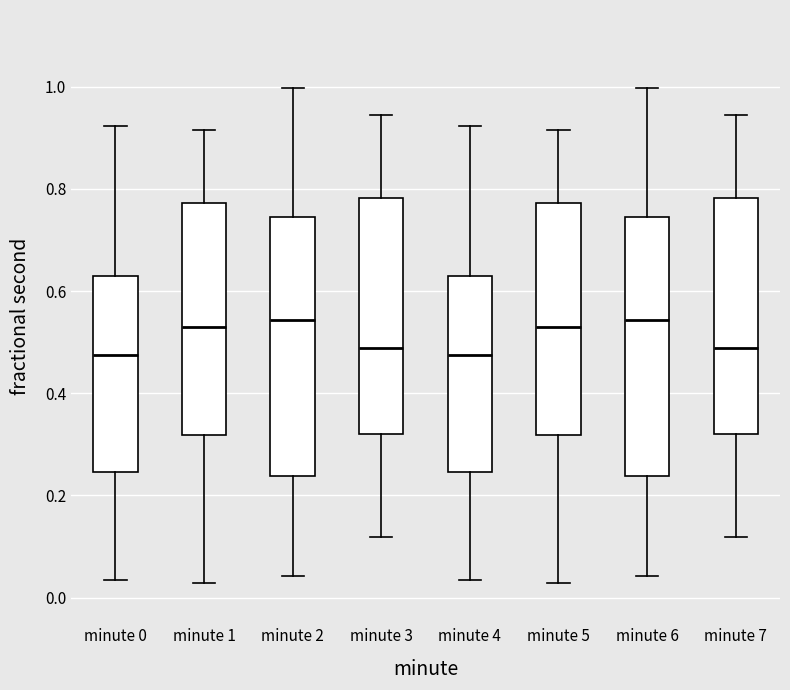

Where does the lower whisker of the box for minute 4 end on the y-axis? The values are not printed on the chart, so give them approximately, as read against the axis.

0.04